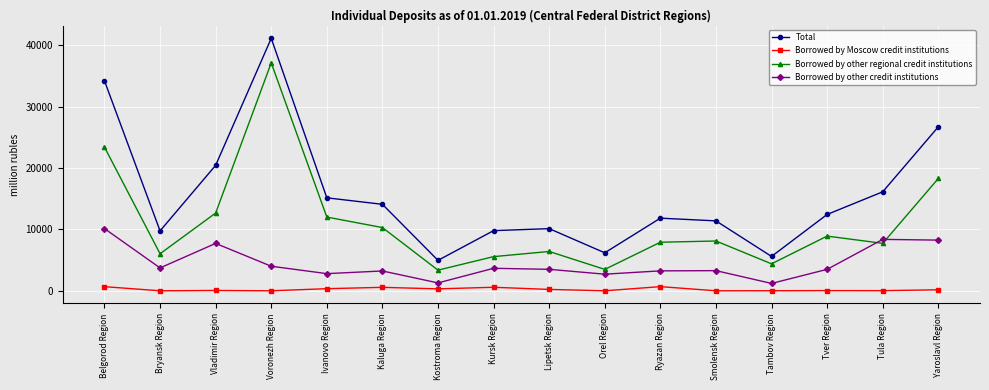

Which series has the largest total across all categories?

Total